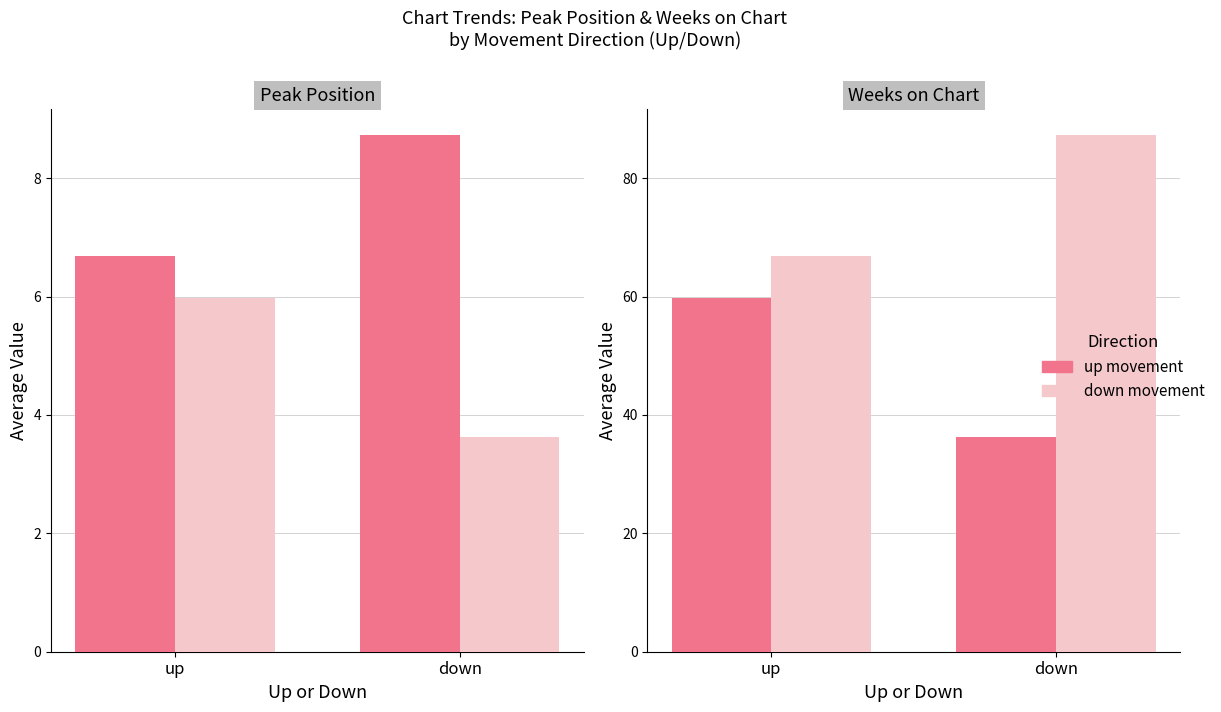

What is the average value of the Avg Peak Position (×10) series?

77.1